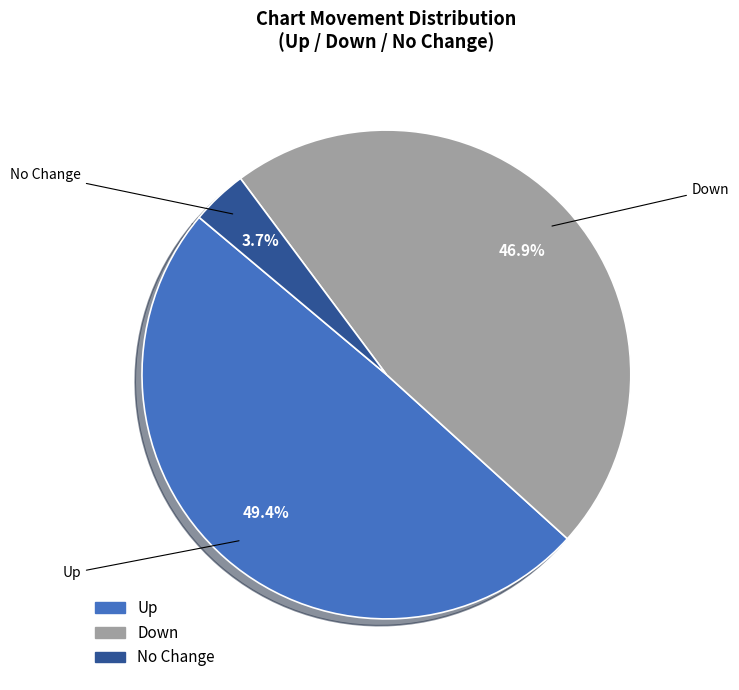

Is there any slice that represents more than half of the pie?

No